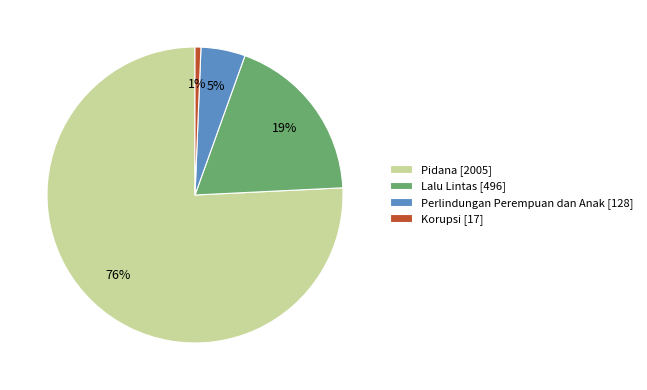

To the nearest percent, what percentage of the pie is Lalu Lintas?

19%